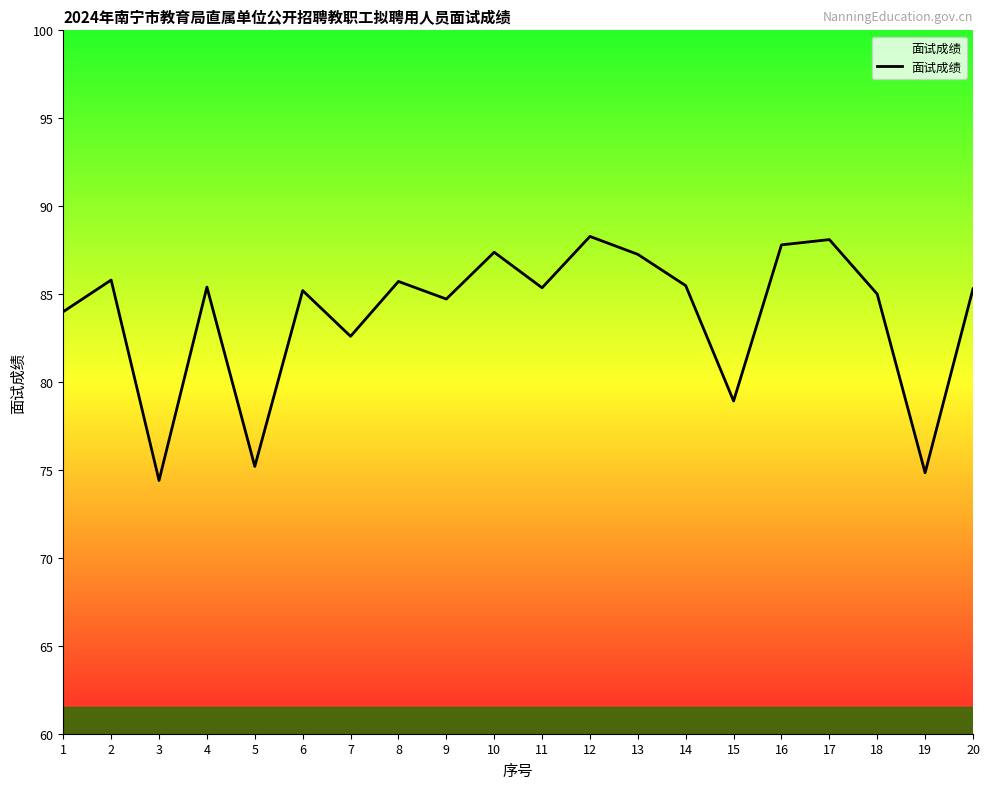

What is the minimum value shown in the chart?

74.4